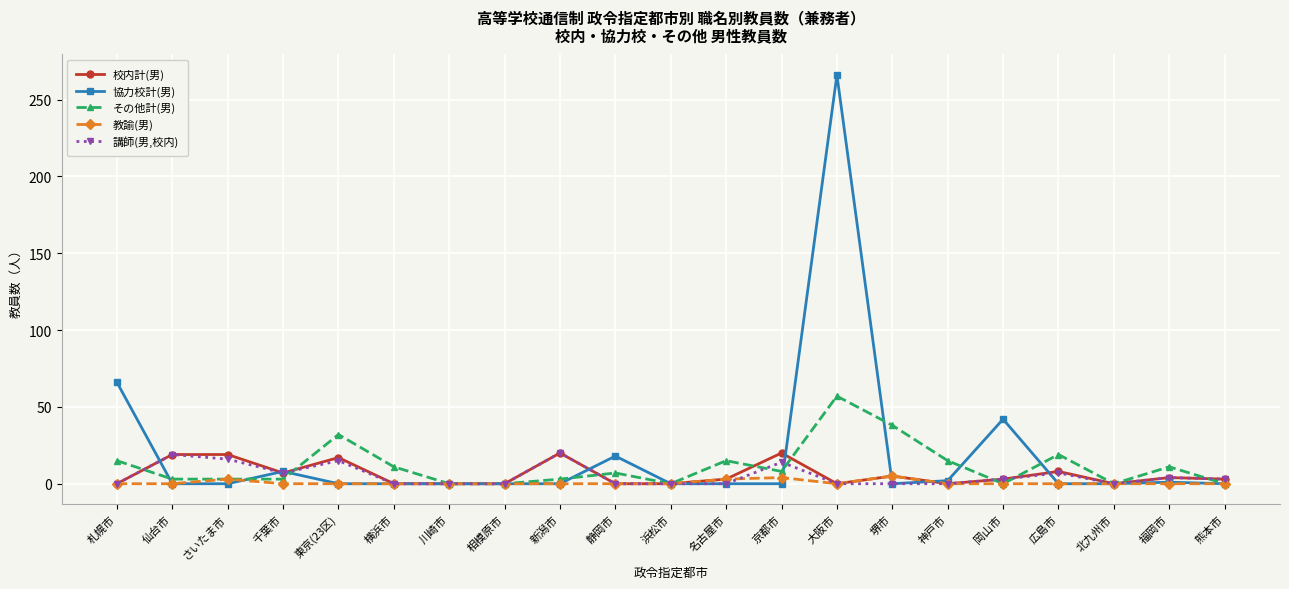

What is the greatest value displayed?

266